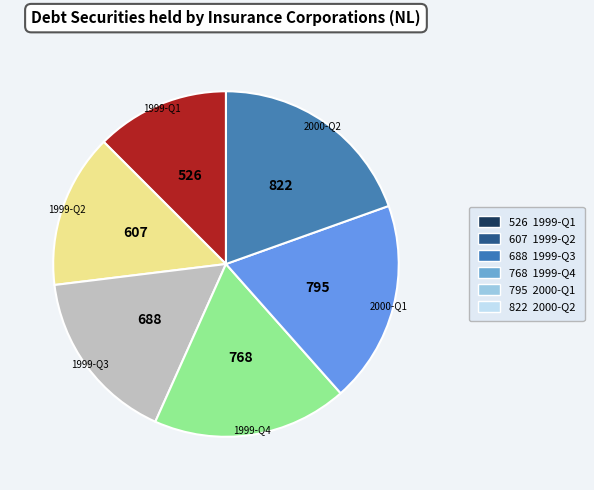

Count the number of slices in the pie.

6